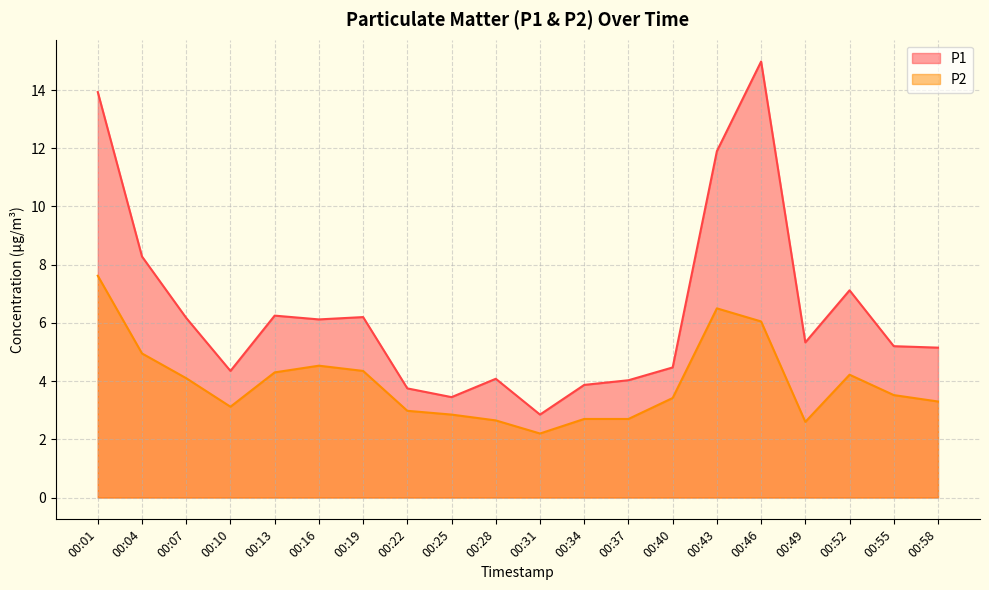

Which series has the widest spread of values?

P1